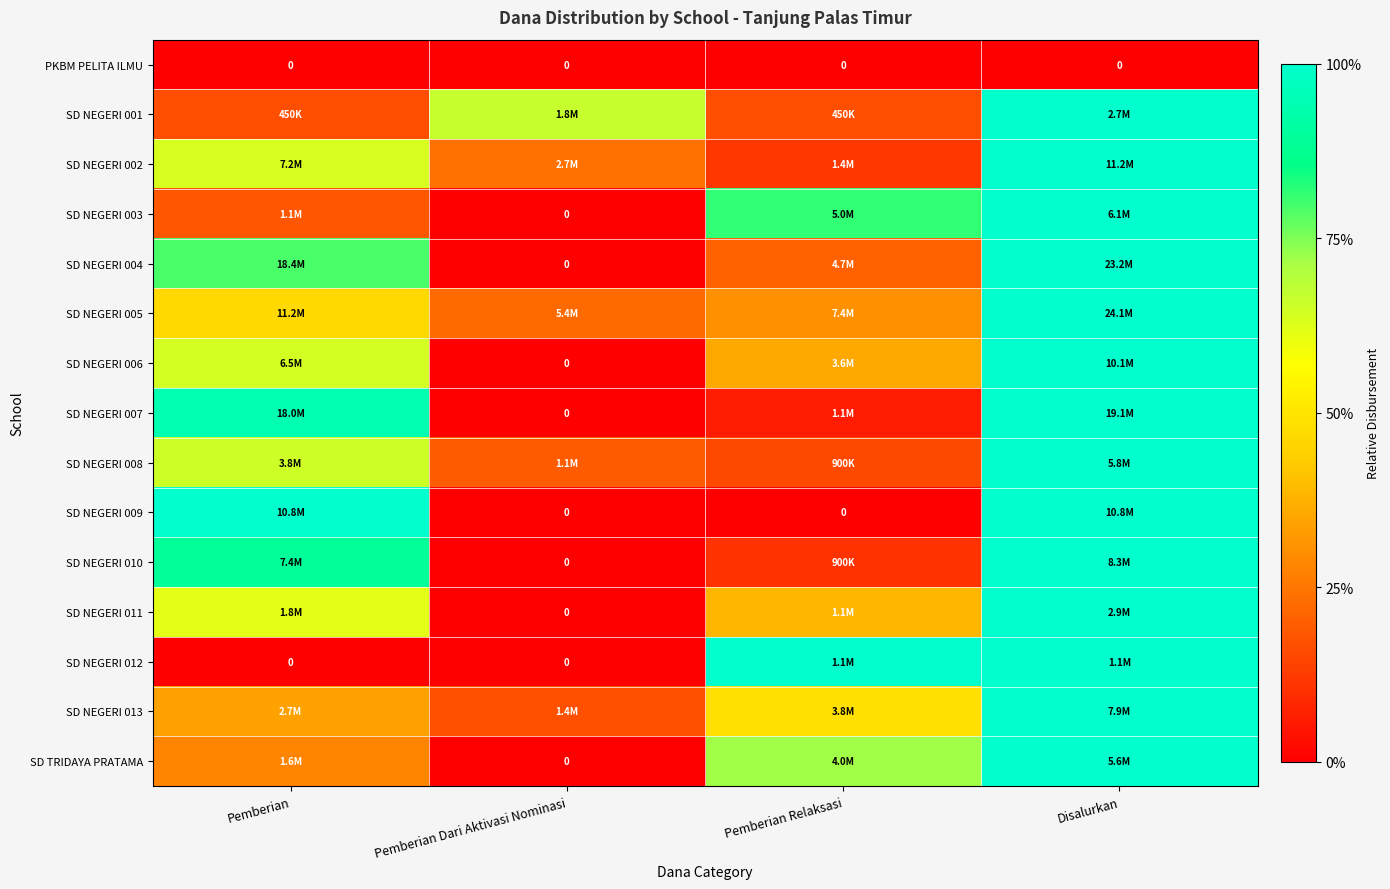

At which category does the chart reach its minimum across all series?

Pemberian